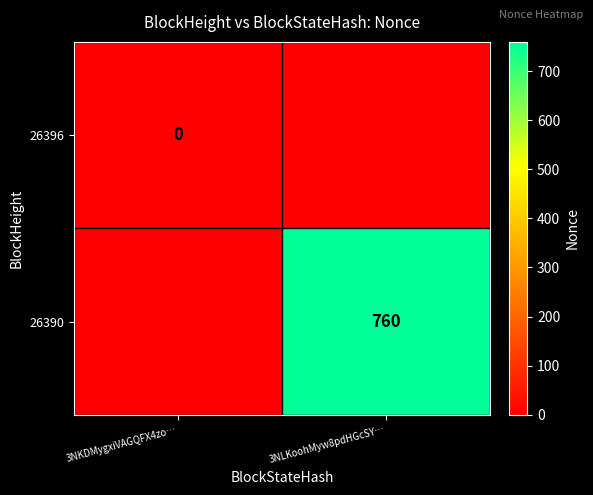

The value of 26390 at 3NLKoohMyw8pdHGcSY… is 1001. True or false?

False